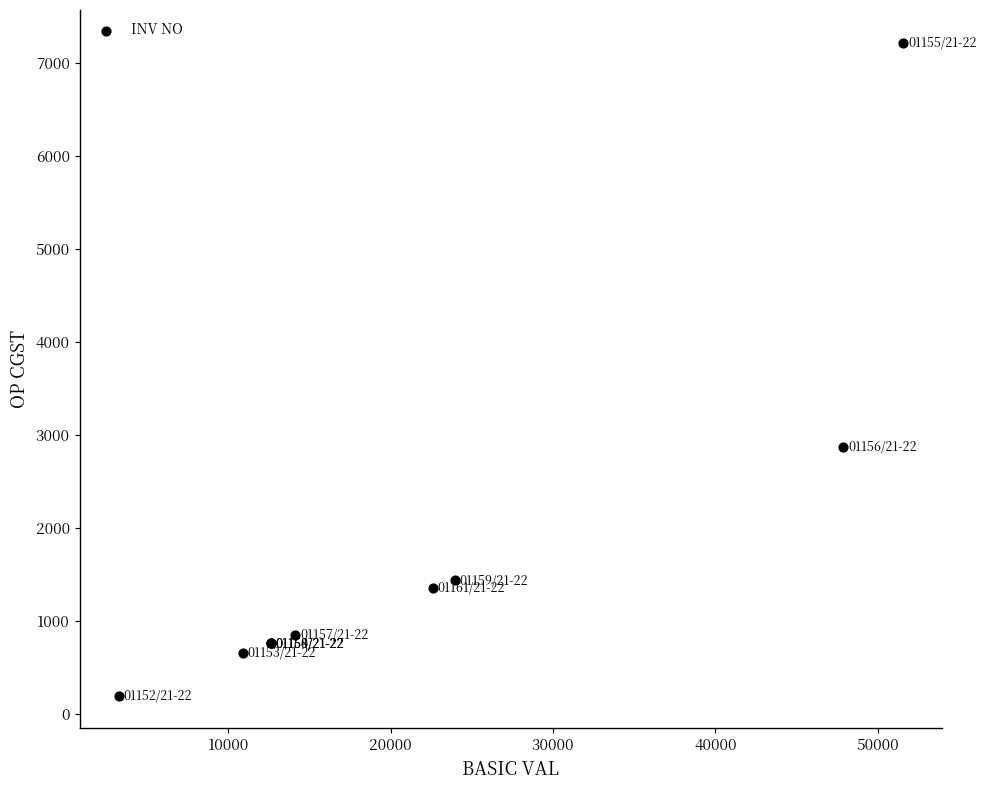

What Y value in the scatter plot is closest to 3707?

2873.3